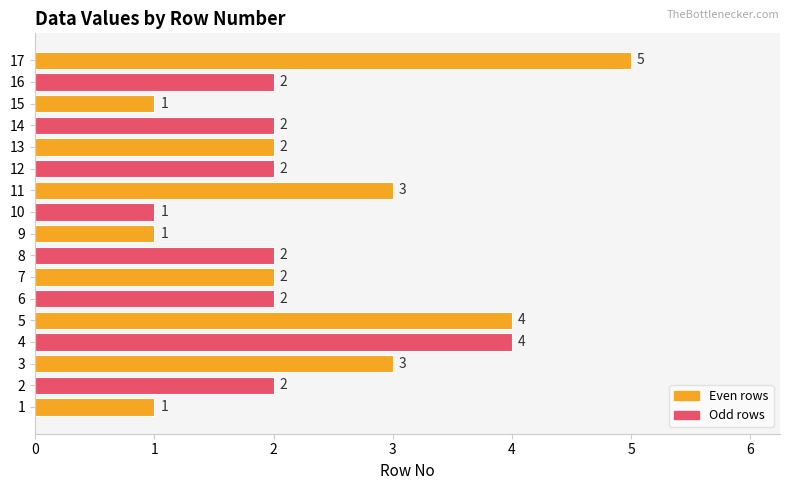

What is the sum of the values at 15 and 16?

3